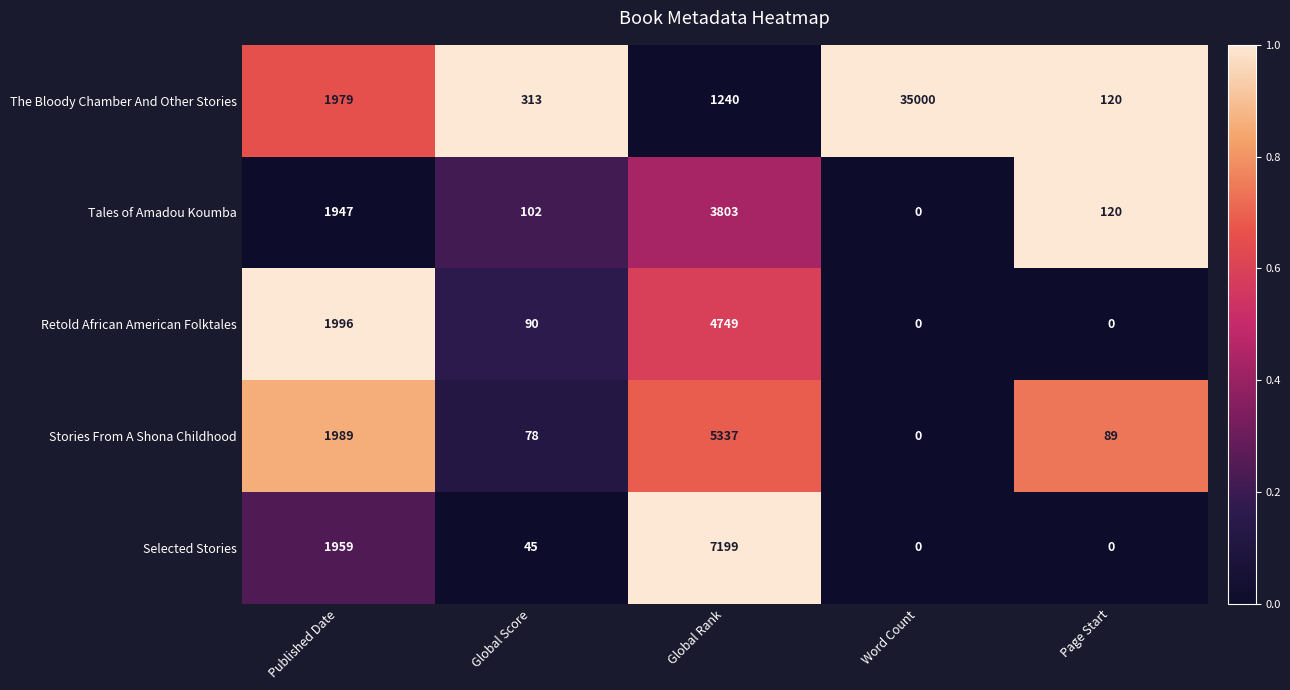

How many series are shown in this chart?

5